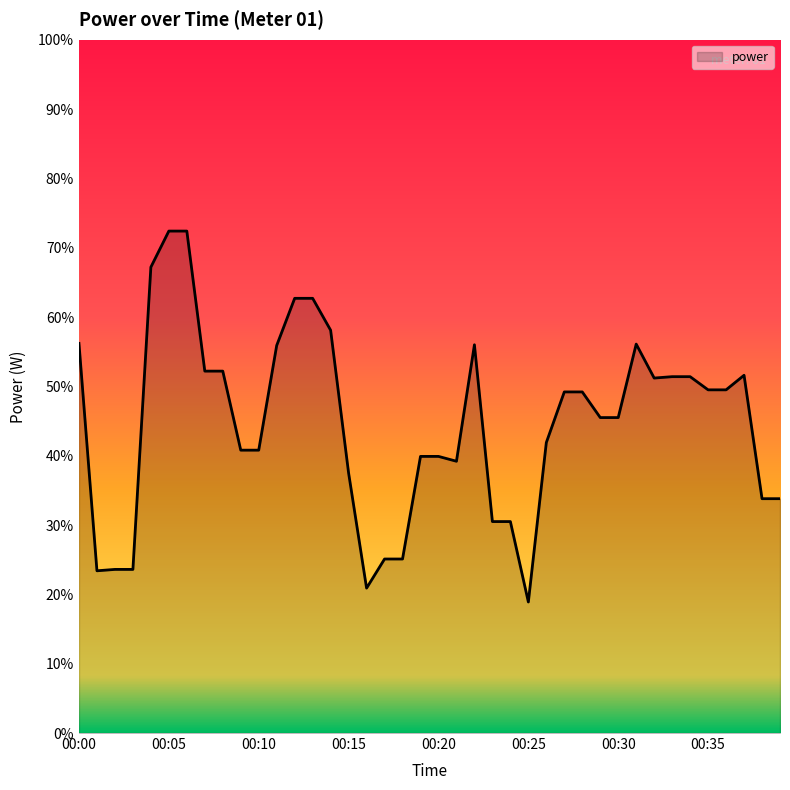

Does the chart display data point markers on the line(s)?

No